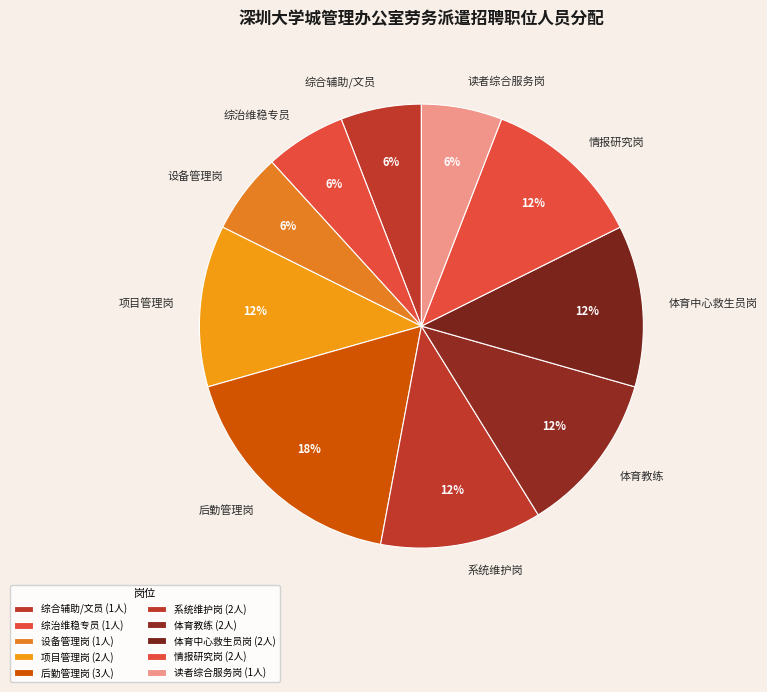

Combined, do 设备管理岗 and 体育中心救生员岗 account for over 50%?

No